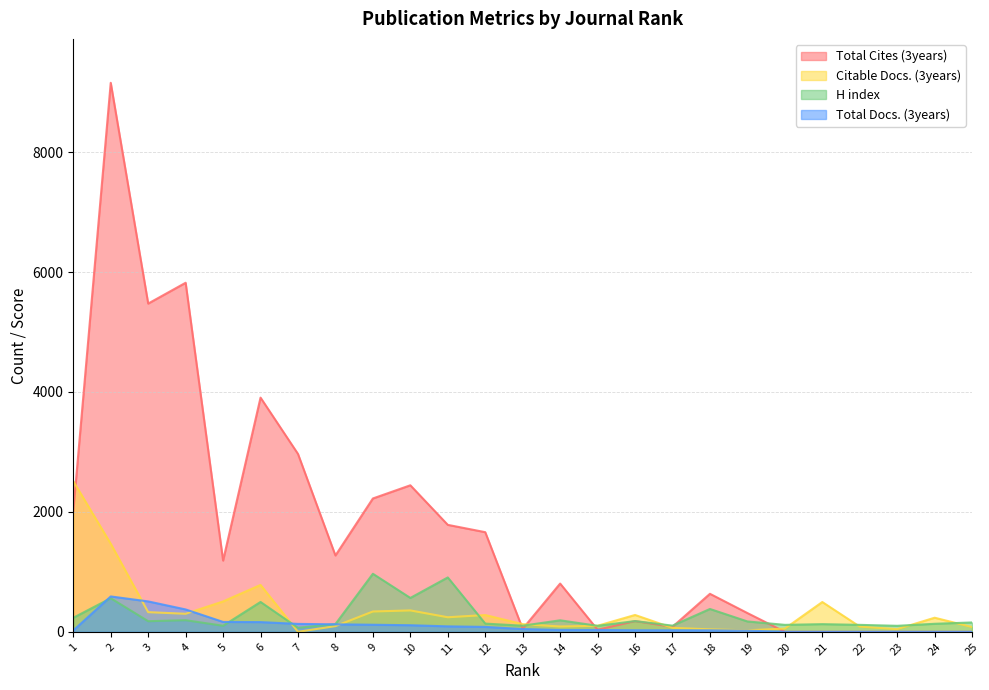

What is the value of the Total Cites (3years) point at the 9th from the left?

2224